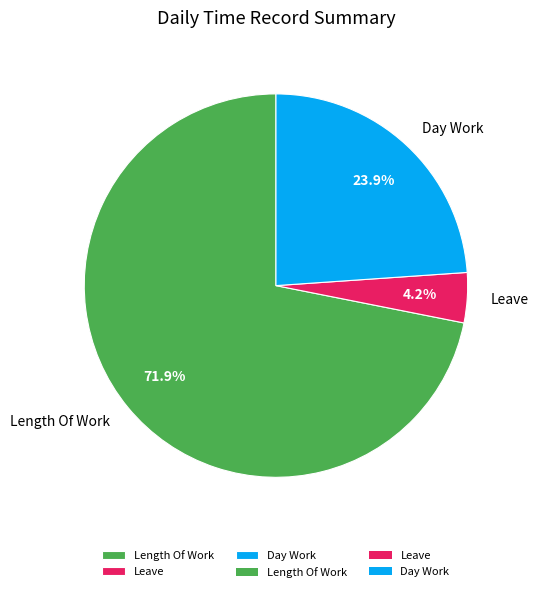

The Length Of Work slice represents 72% of the pie. True or false?

True